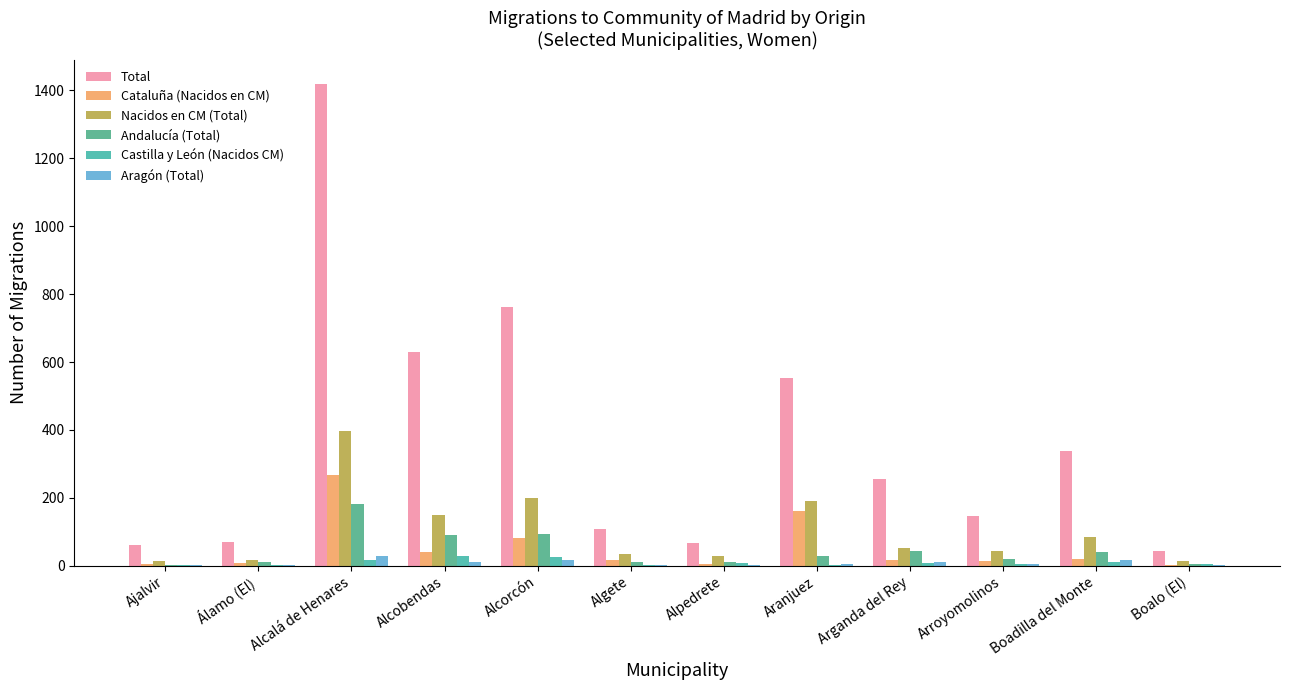

Does the chart contain stacked bars?

No